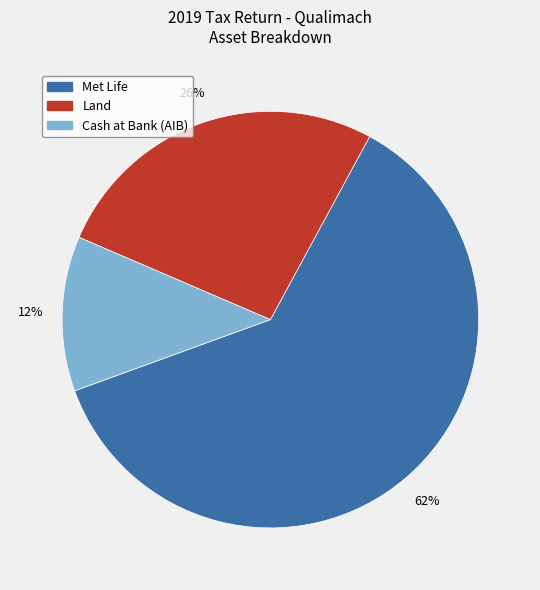

Approximately how many times larger is the value at Cash at Bank (AIB) compared to Land?

0.5